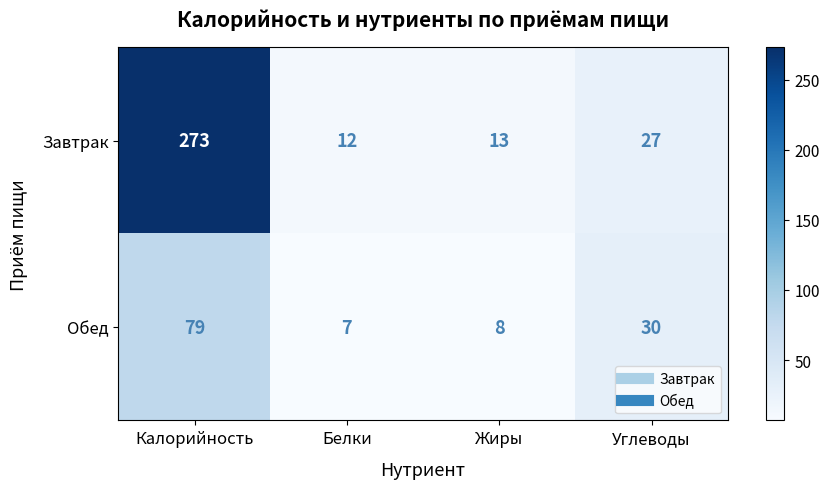

Which series changed the most between Калорийность and Белки?

Завтрак